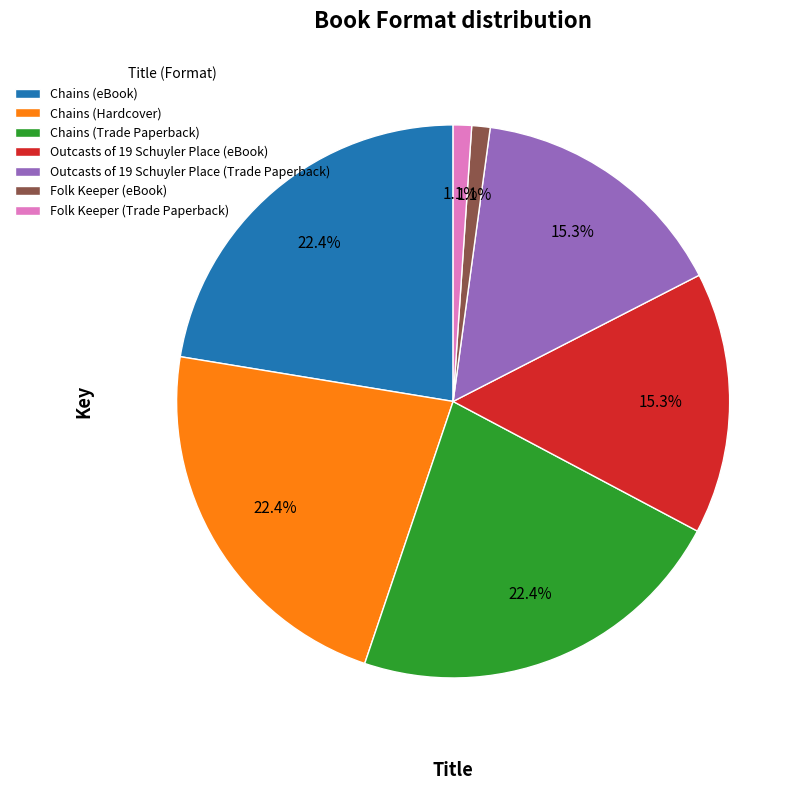

To the nearest percent, what is the combined percentage of Folk Keeper (Trade Paperback) and Outcasts of 19 Schuyler Place (Trade Paperback)?

16%